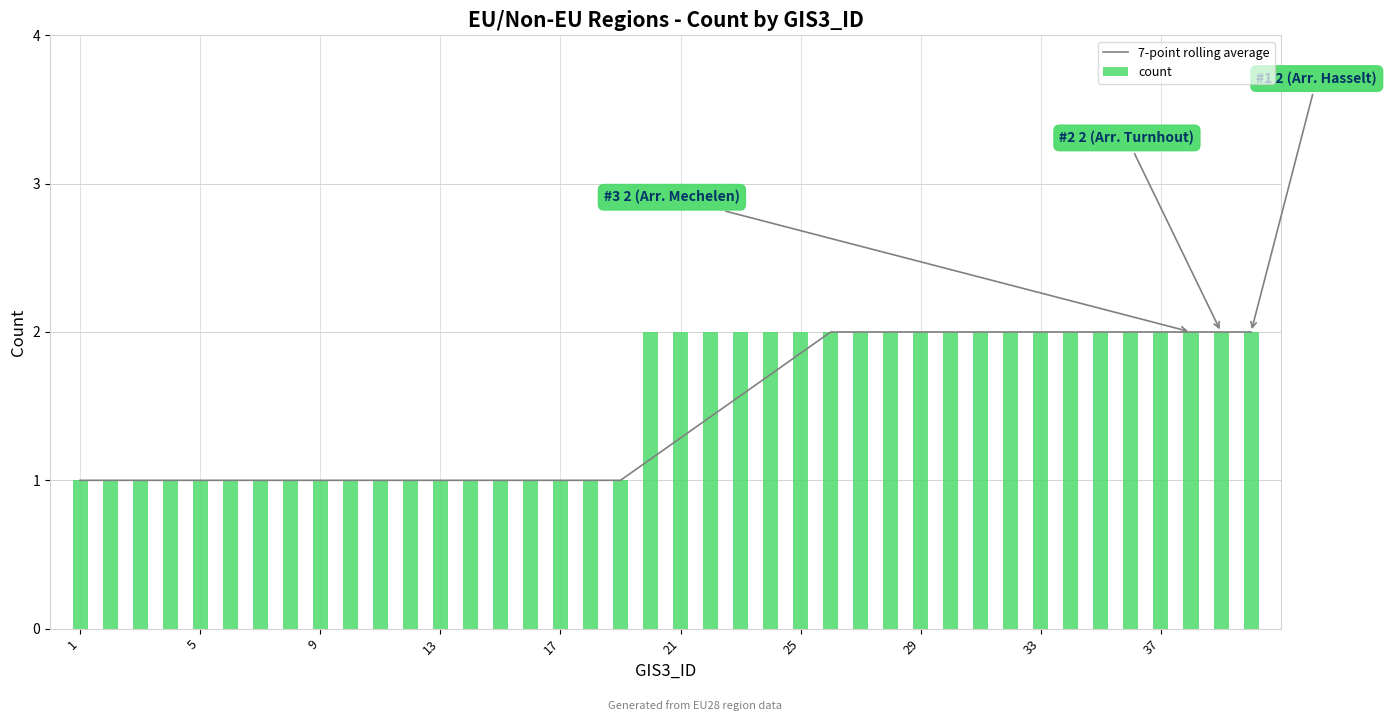

Is it true that 7-point rolling average equals 1.2 at 37?

False